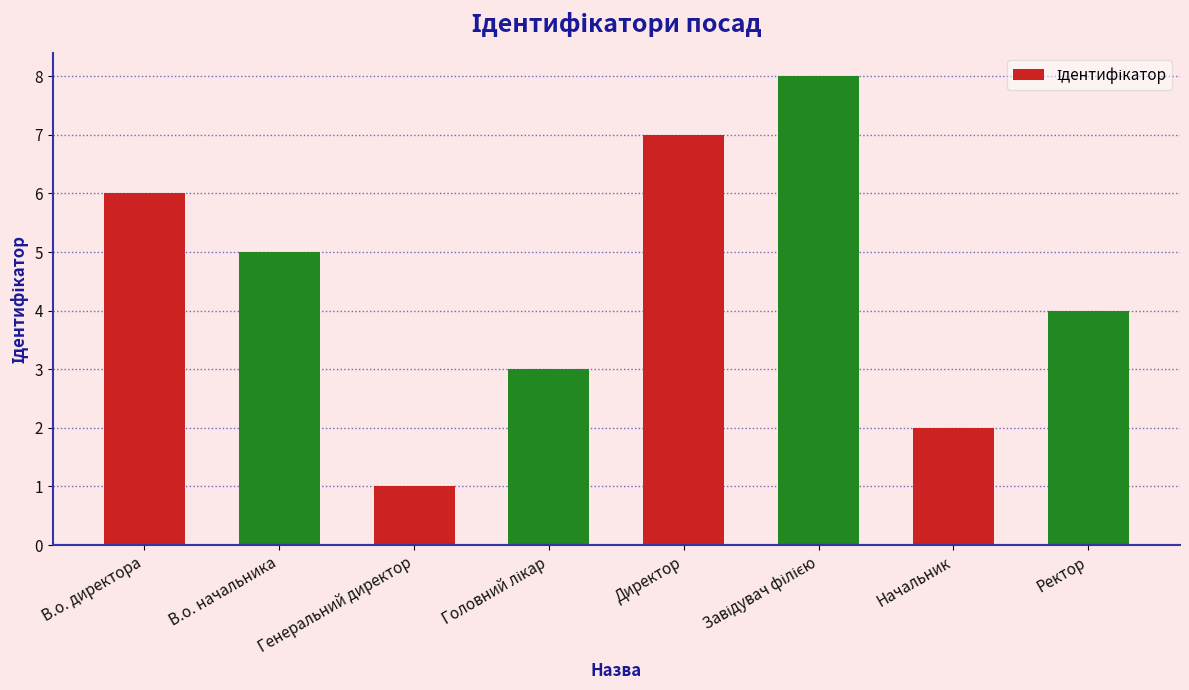

The value at Директор is 12. True or false?

False